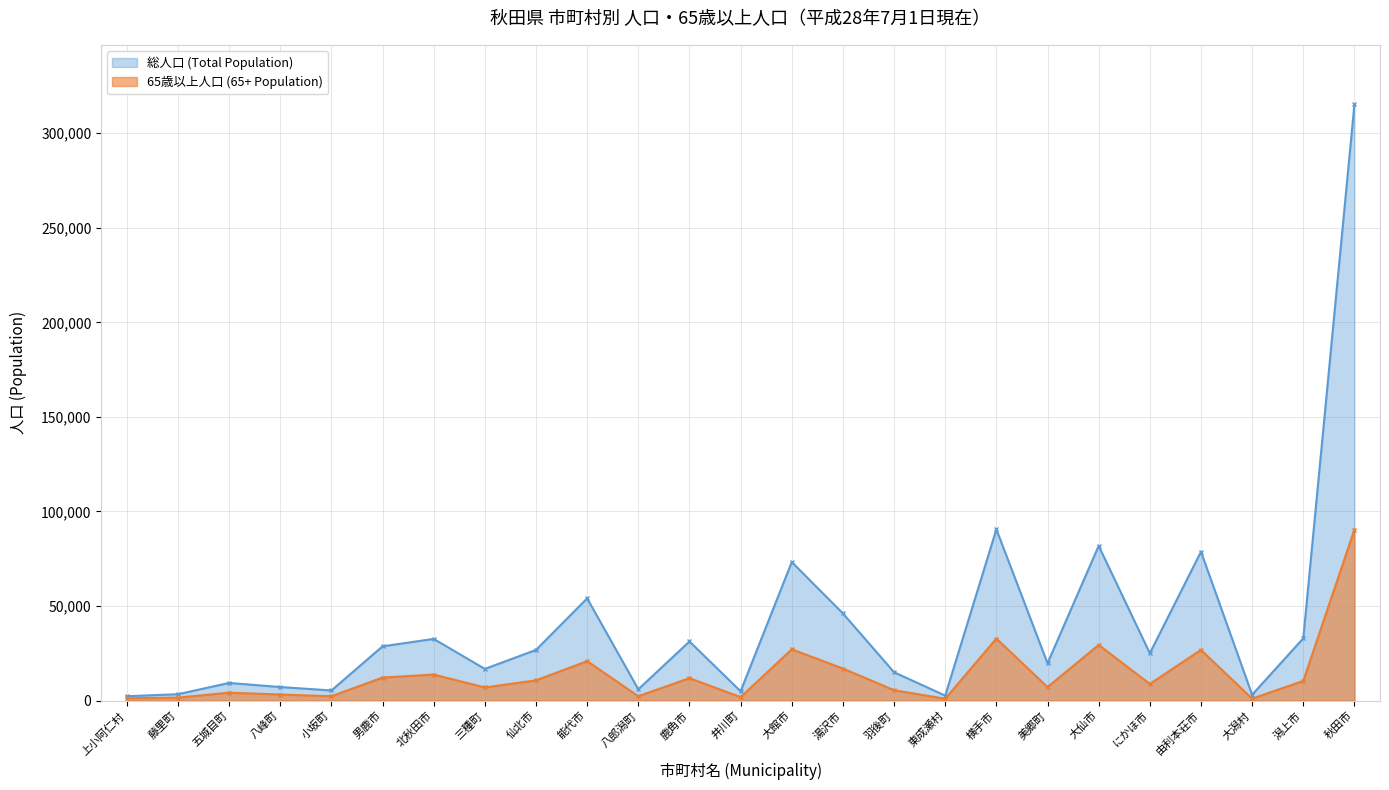

What is the difference between the second highest and second lowest values in the 65歳以上人口 (65+ Population) series?

31766